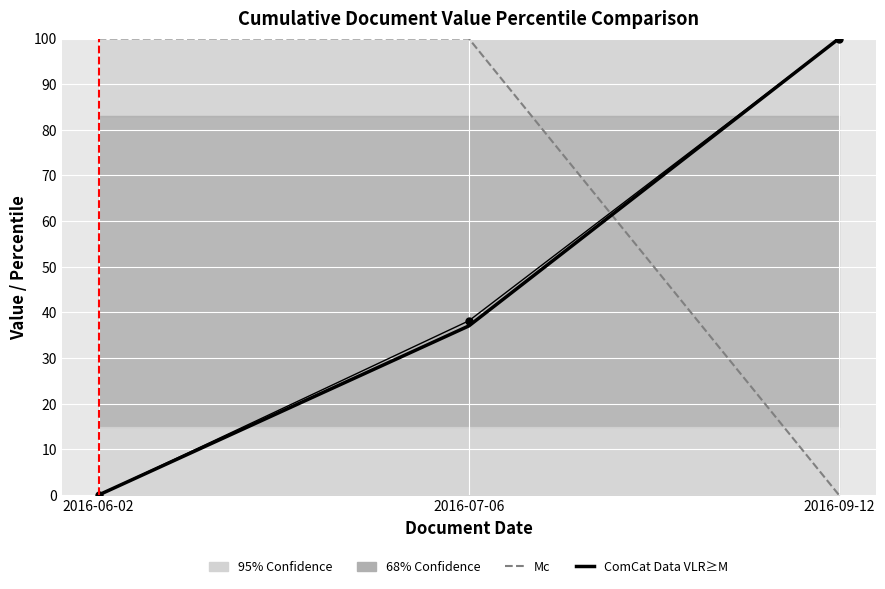

How many lines are shown in the chart?

3